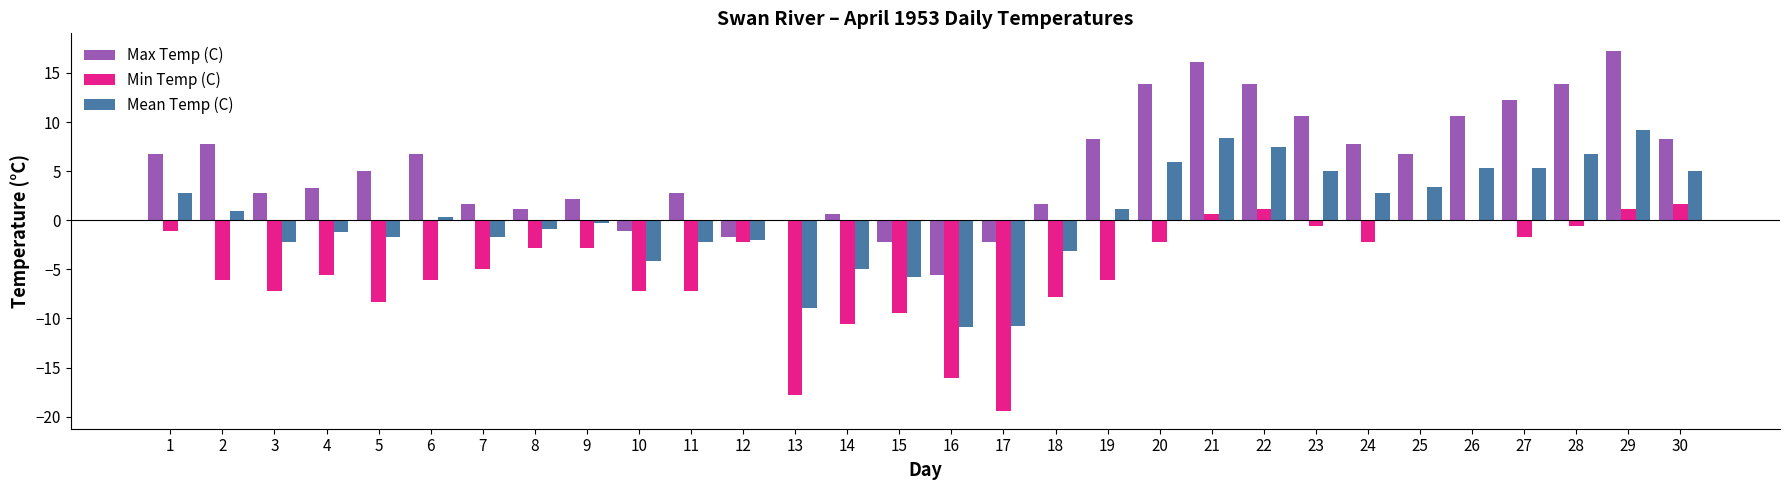

Count the number of data series in this chart.

3